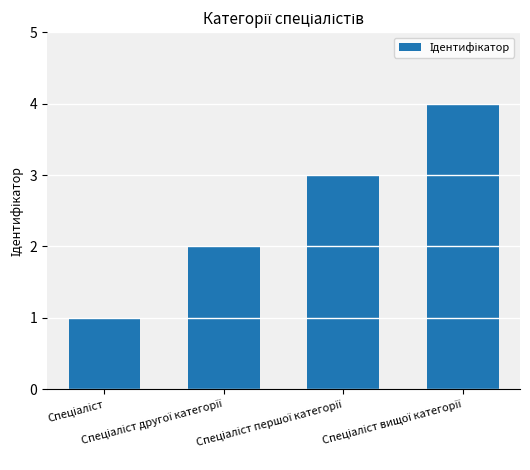

Count the number of categories in the chart.

4